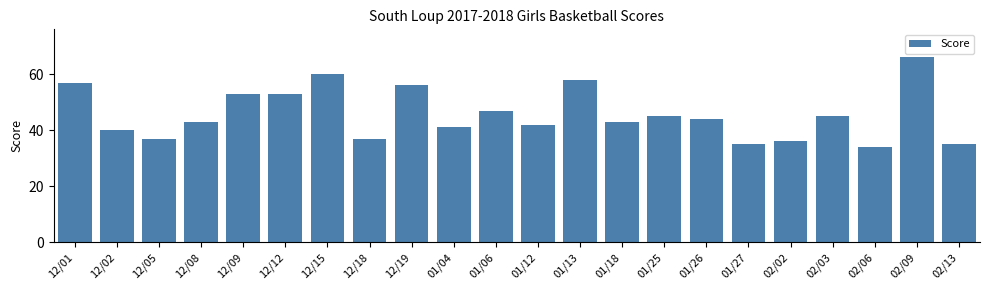

What is the greatest value displayed?

66